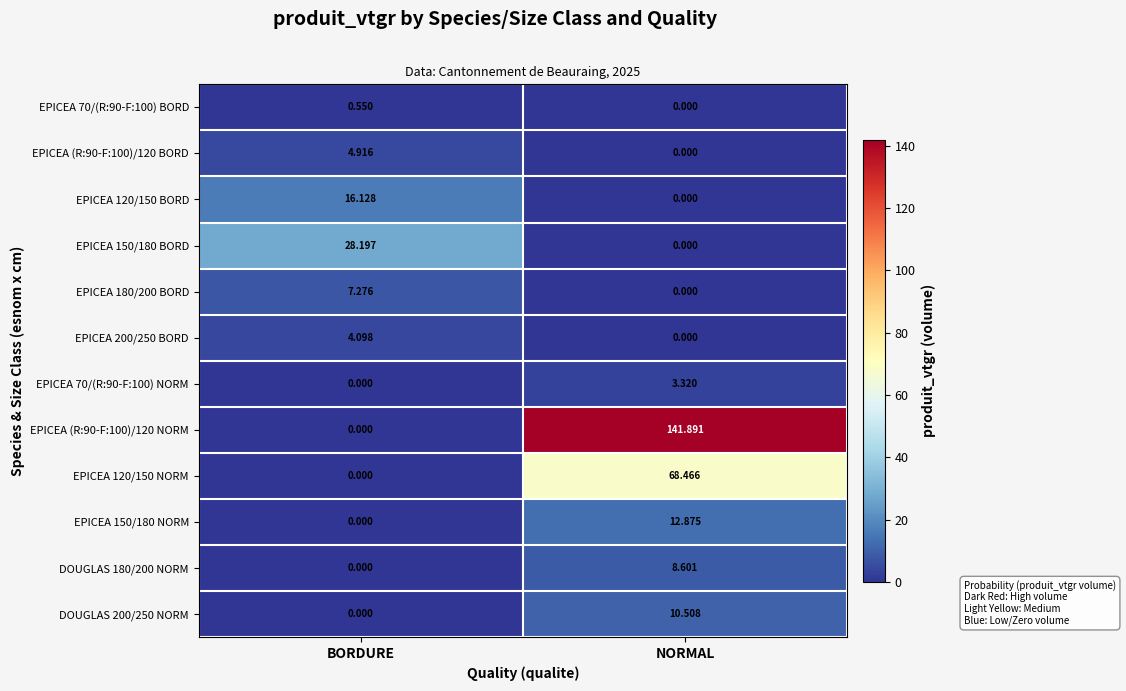

What is the difference between the highest and lowest values at BORDURE?

28.2